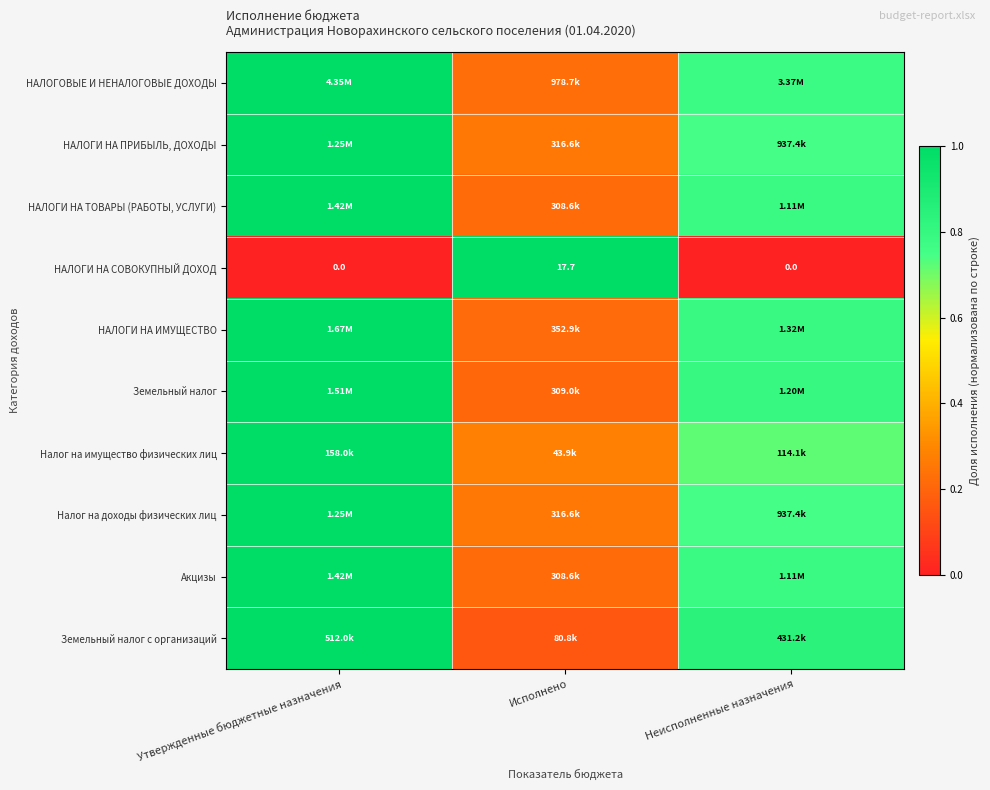

Which category has the highest value in the НАЛОГИ НА СОВОКУПНЫЙ ДОХОД series?

Исполнено